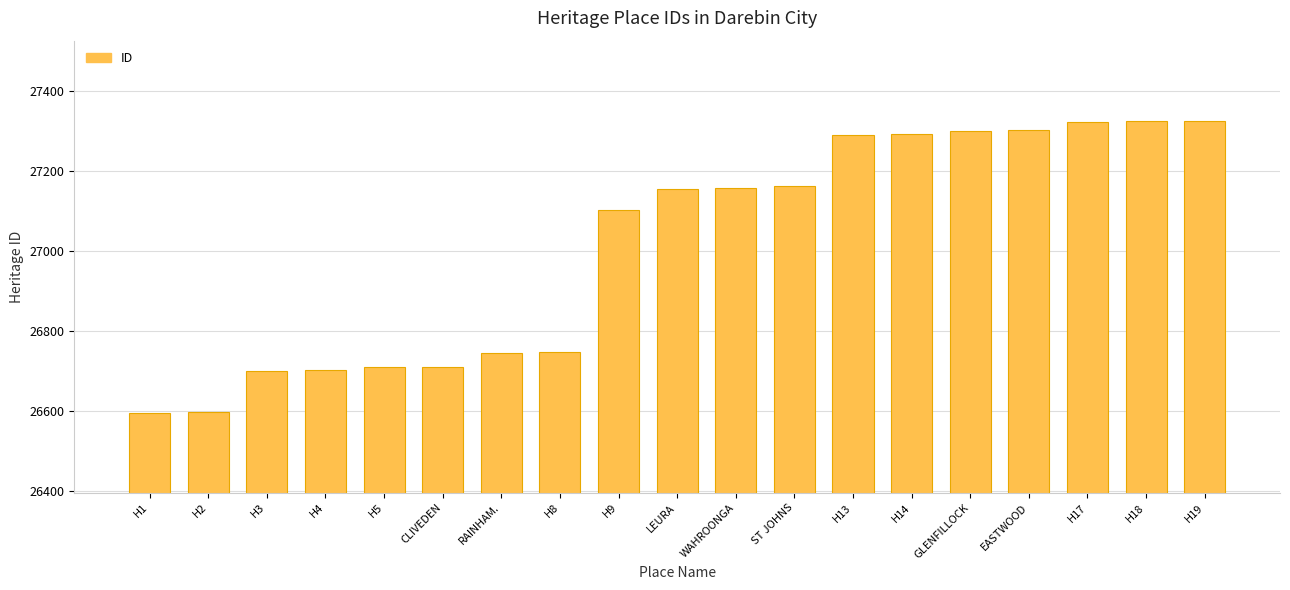

Are the bars horizontal?

No